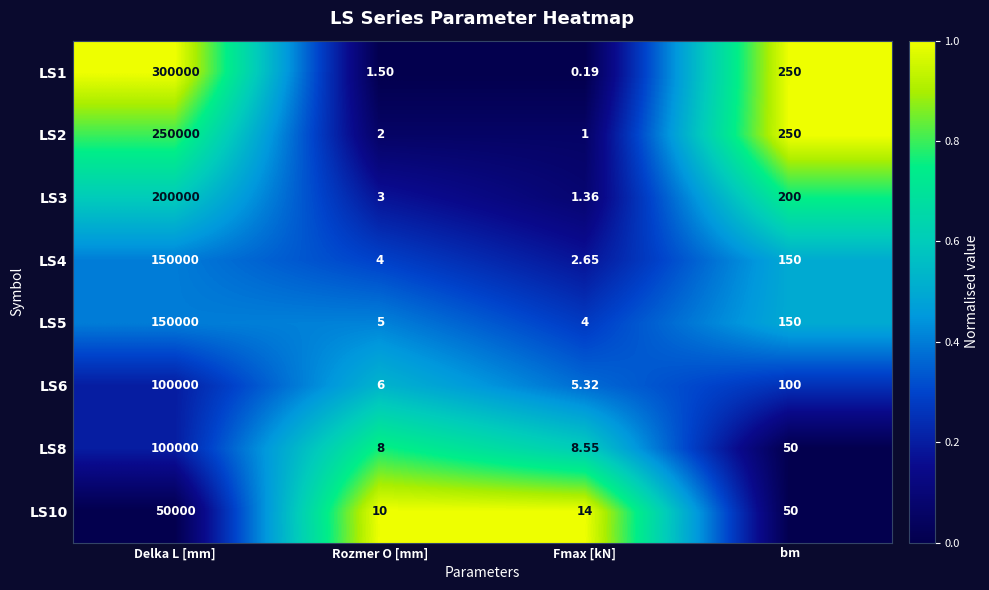

Rank the categories by LS8 value from highest to lowest.

Delka L [mm], bm, Fmax [kN], Rozmer O [mm]